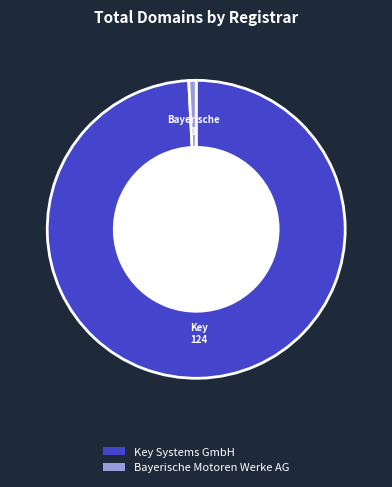

Count the number of slices in the pie.

2